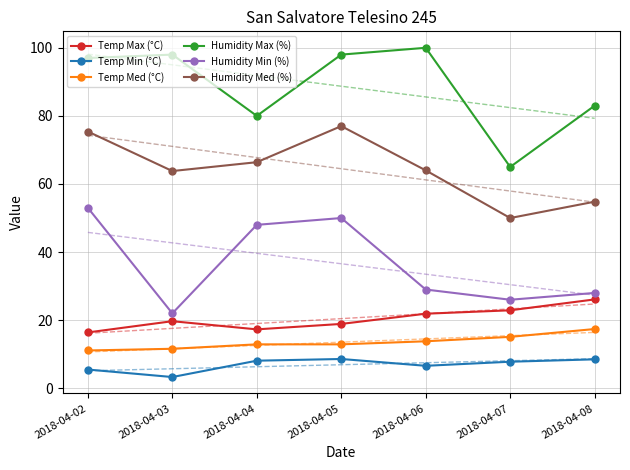

True or false: Temp Max (°C) and Temp Min (°C) cross at least once.

False